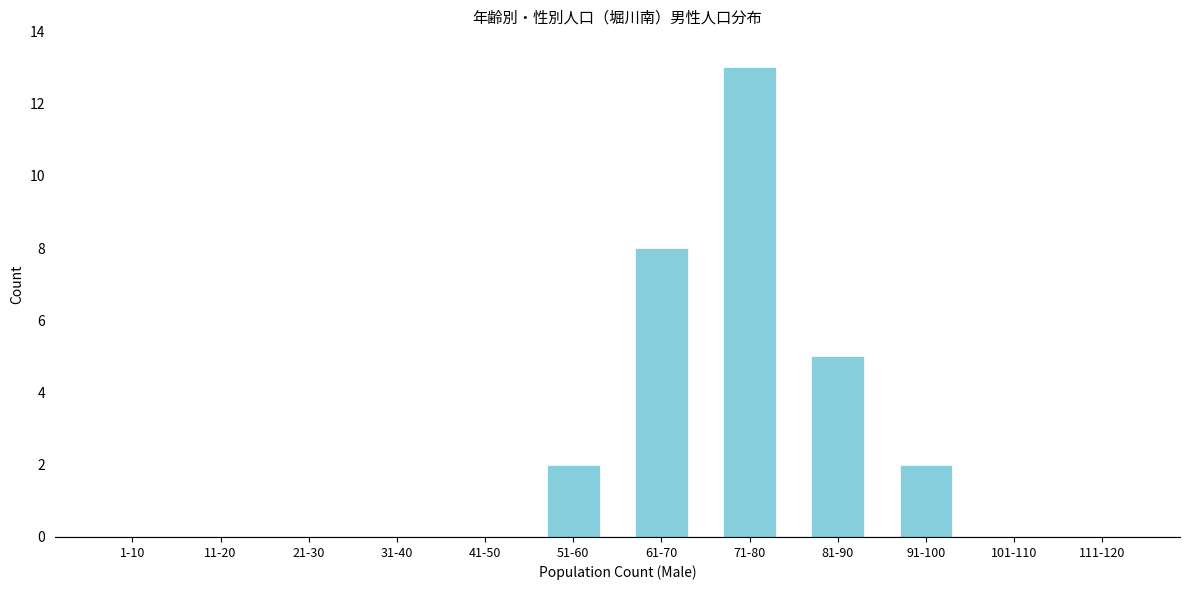

Reading right to left, list all the values displayed in this chart.

111-120=0	101-110=0	91-100=2	81-90=5	71-80=13	61-70=8	51-60=2	41-50=0	31-40=0	21-30=0	11-20=0	1-10=0